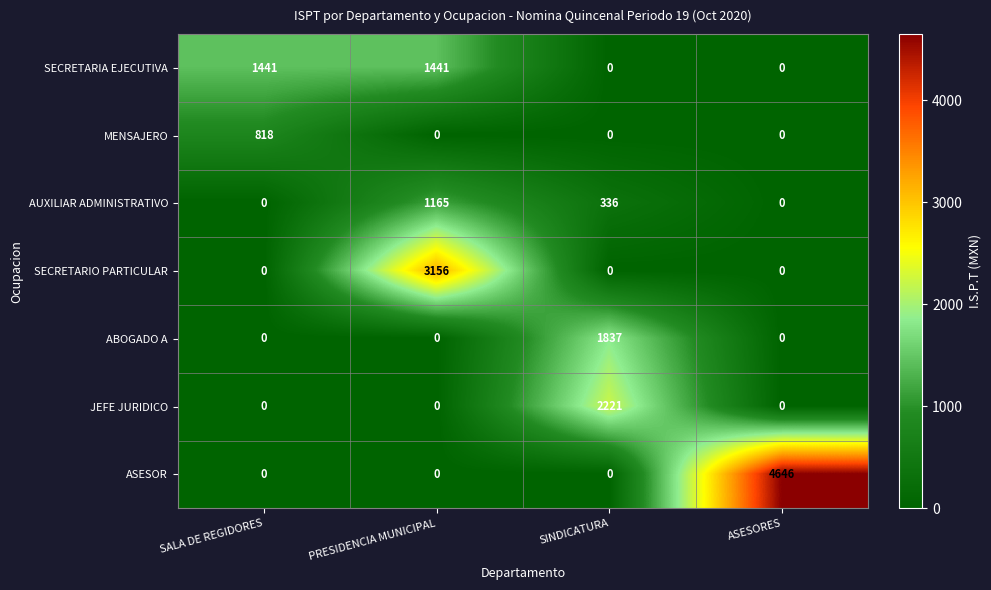

What is the greatest value displayed?

4646